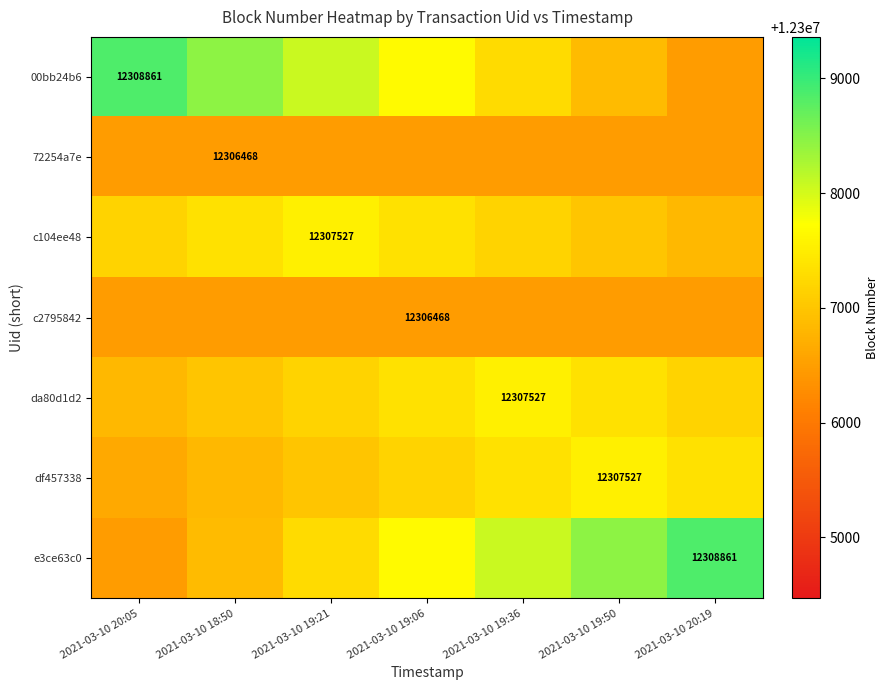

What is the highest value of the df457338 series?

12307527.0